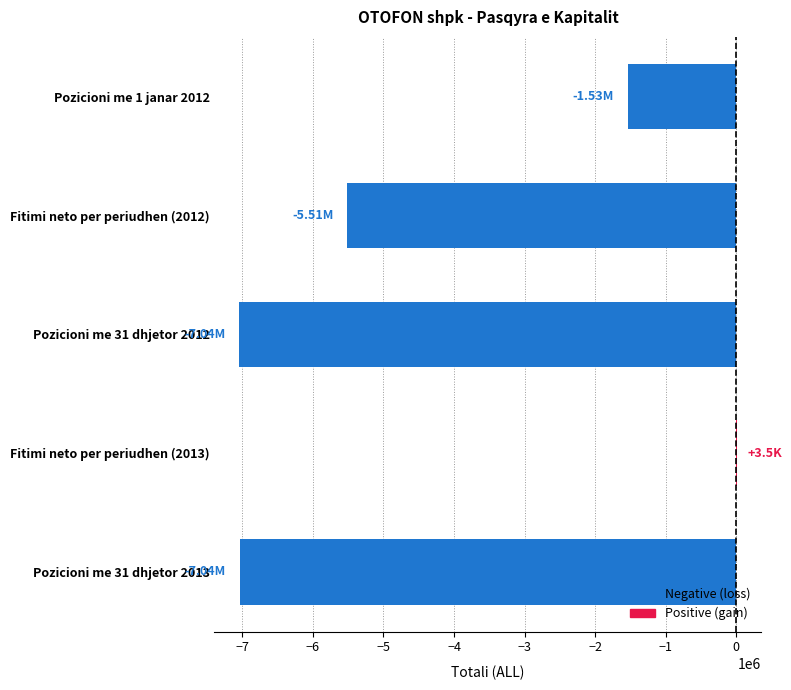

What is the sum of the values at Pozicioni me 31 dhjetor 2013 and Fitimi neto per periudhen (2012)?

-12549940